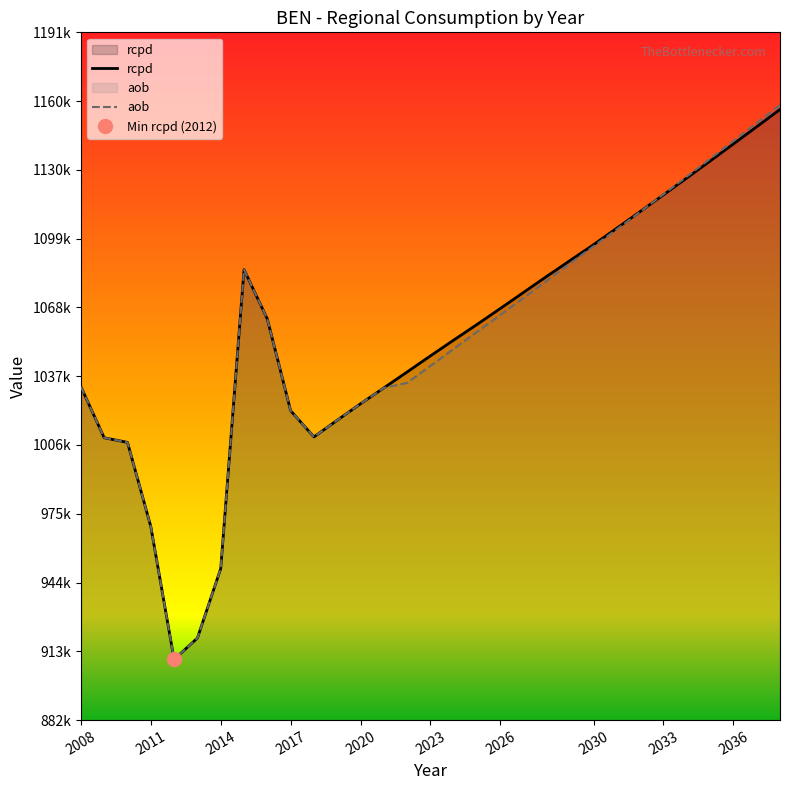

List the series in order of their overall mean, highest first.

rcpd, aob